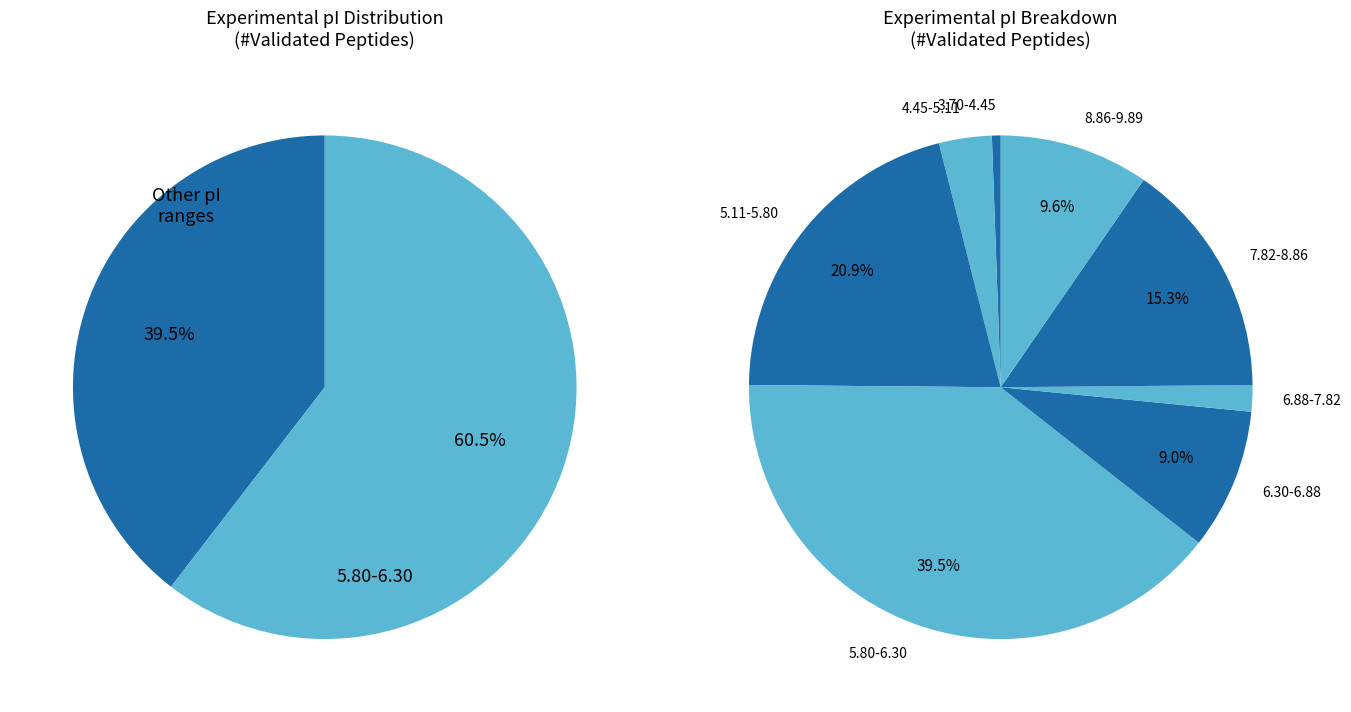

How many segments does this pie chart have?

8